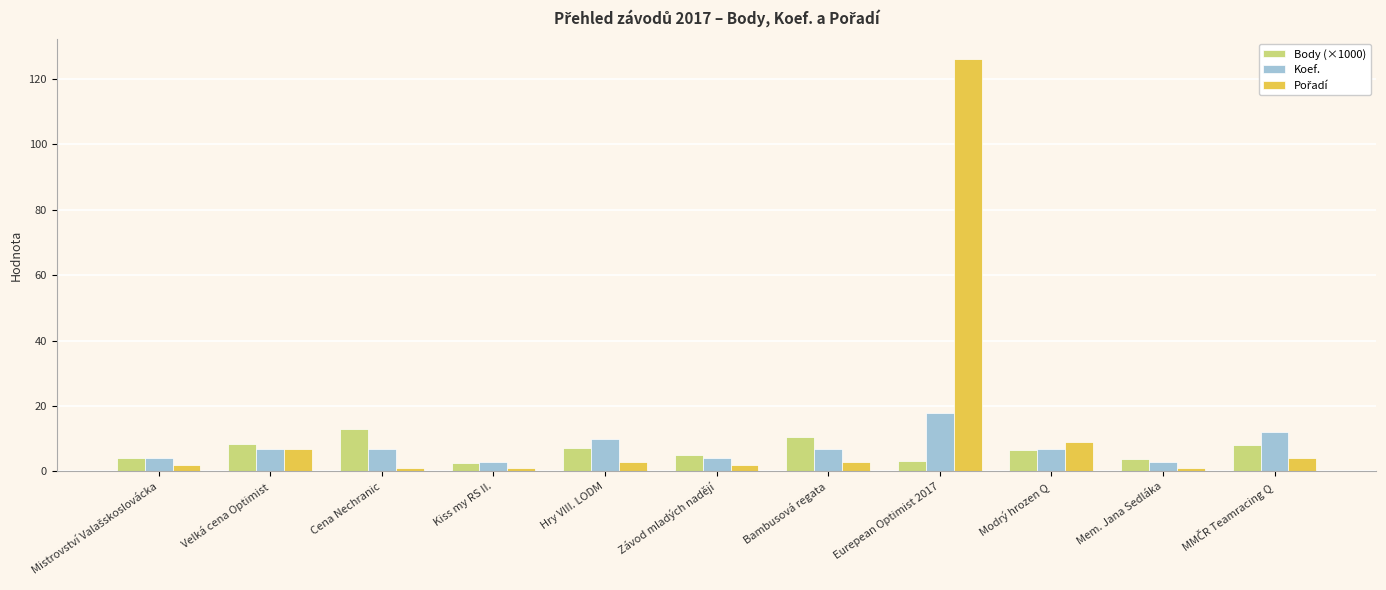

What is the difference between the highest and lowest values at Hry VIII. LODM?

7.0